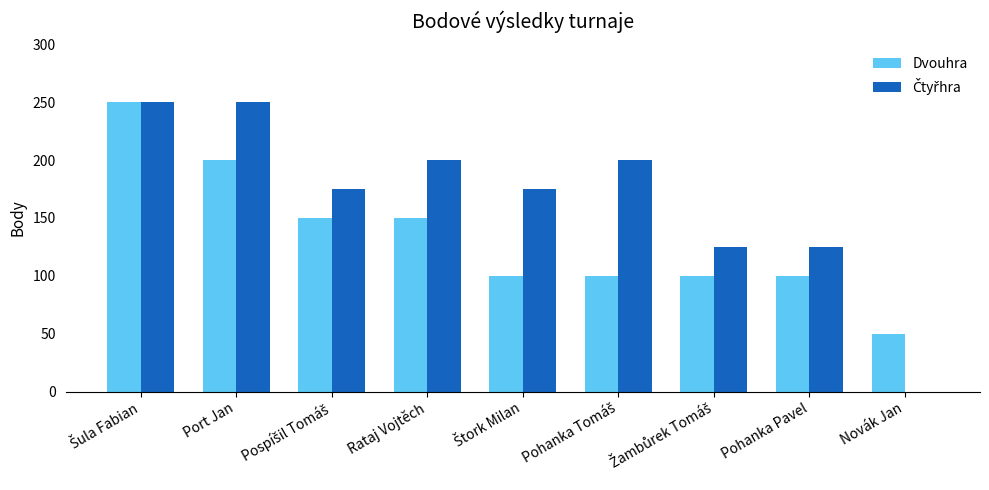

What is the sum of all Dvouhra values?

1200